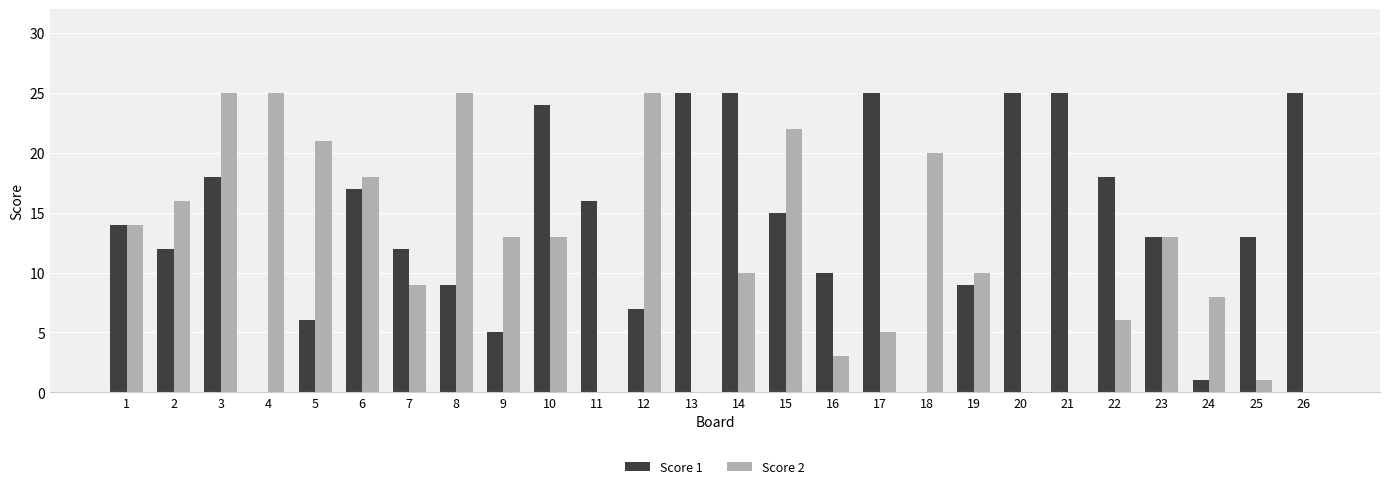

The Score 1 series shows 25 at 21. True or false?

True